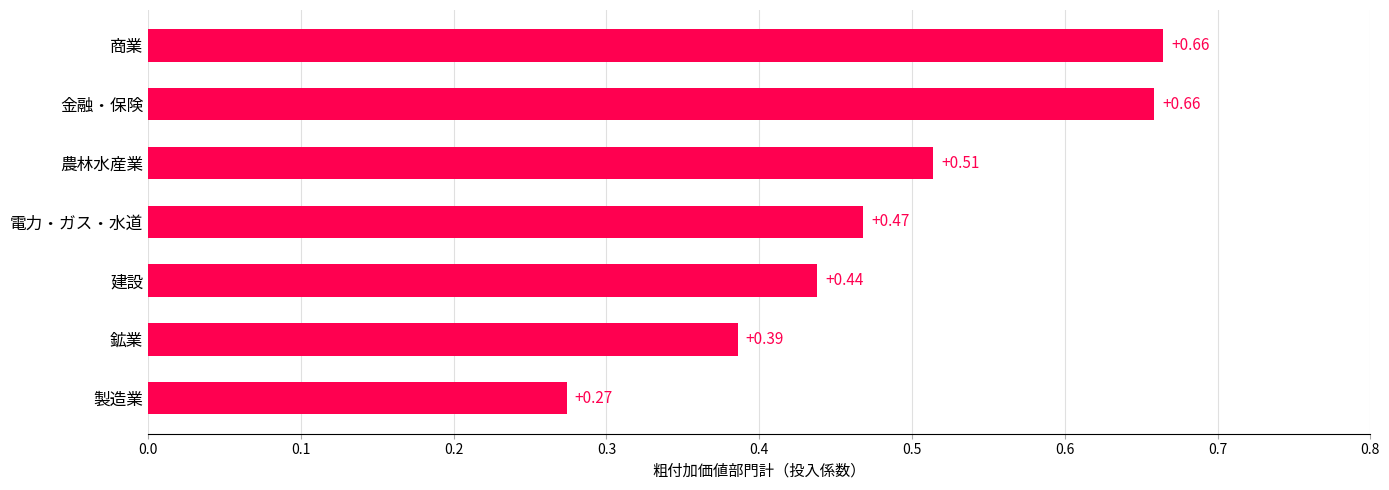

Where is the data nearest to the value 0?

製造業